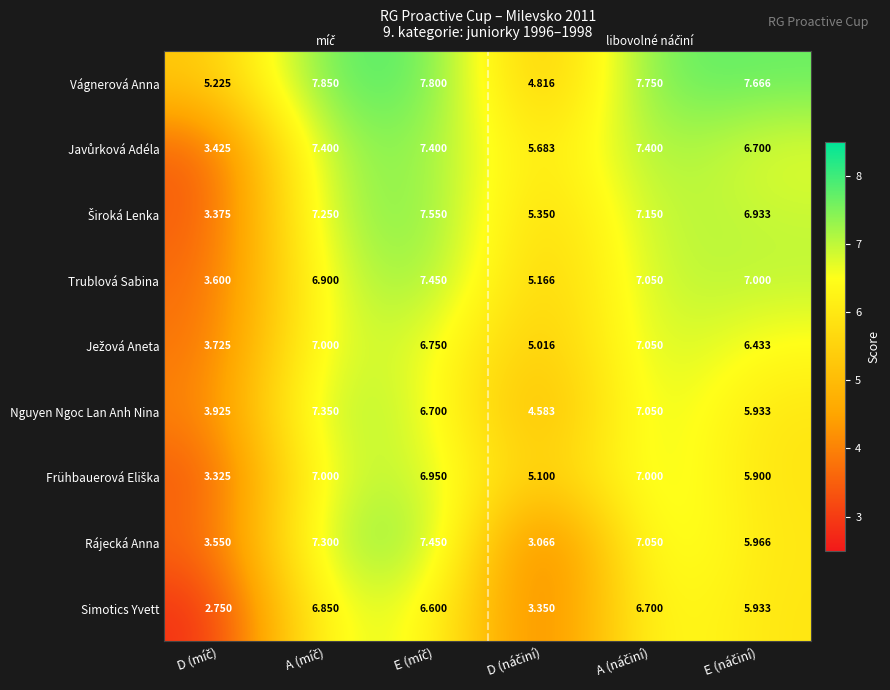

Which series has the largest range (max minus min)?

Rájecká Anna